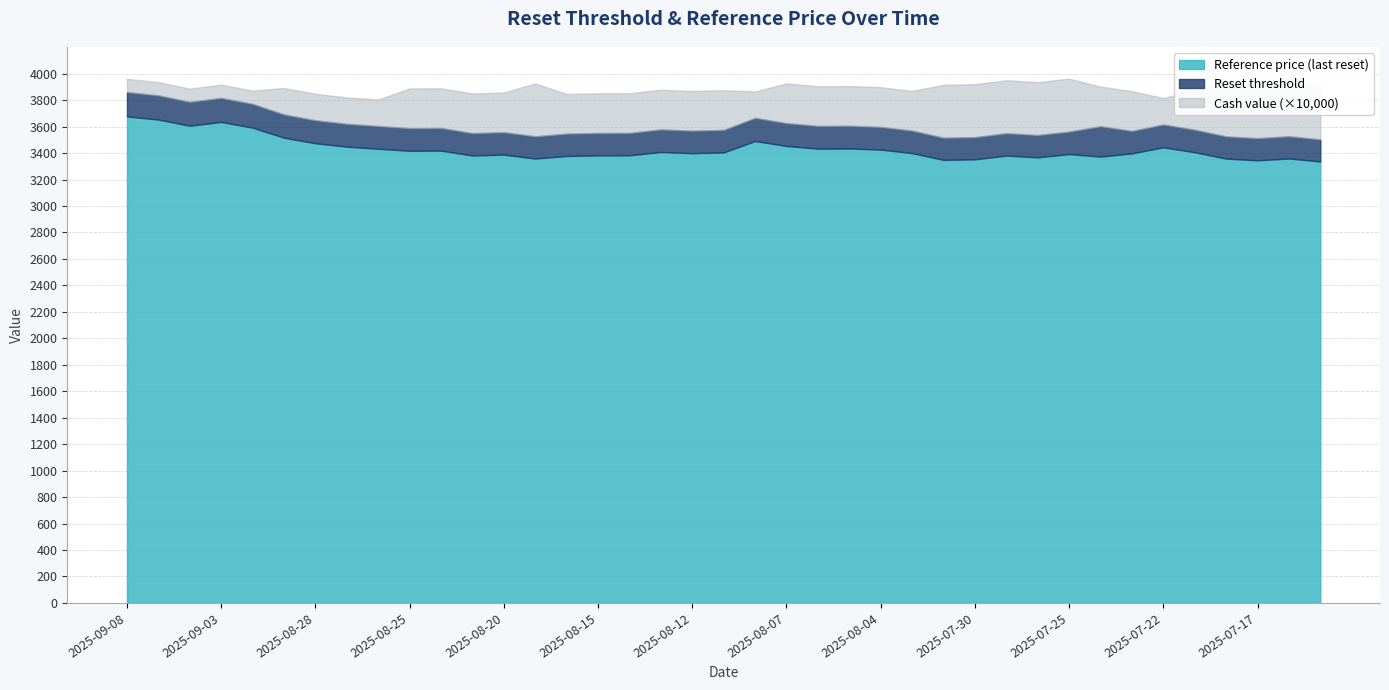

What is the total value across all series at 2025-08-25?

3888.4